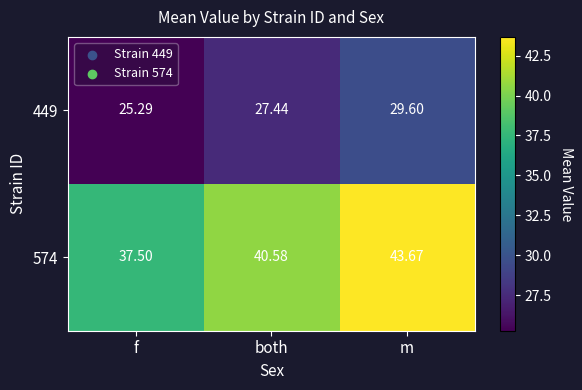

At which label is 449 closest to 27?

both